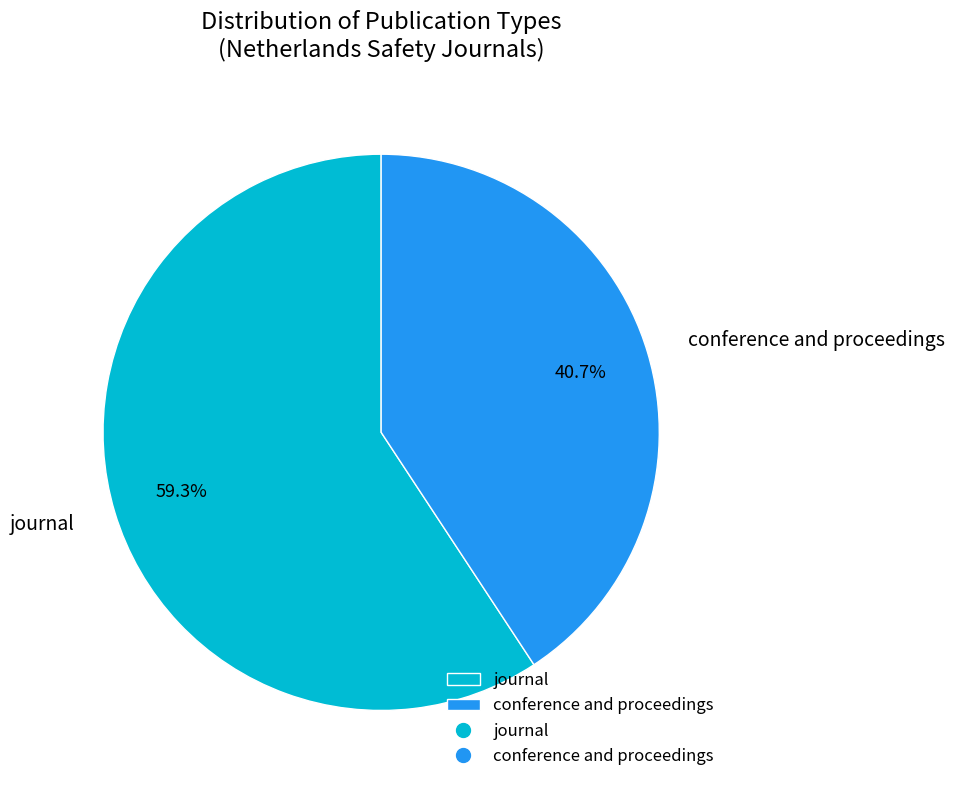

Between journal and conference and proceedings, which is larger?

journal